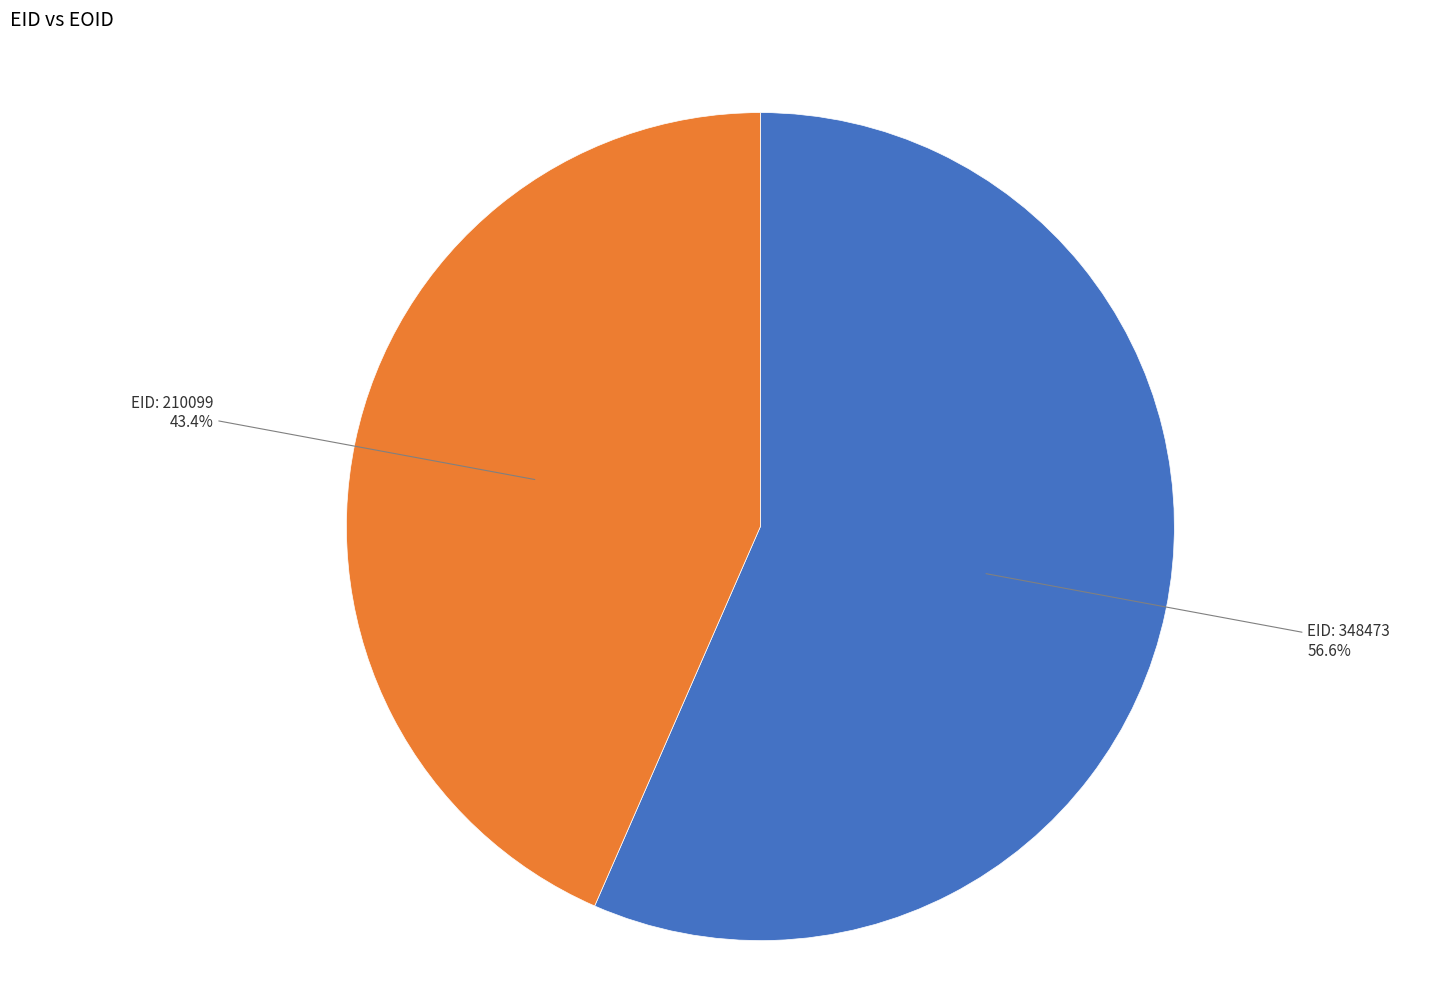

What is the ratio of the value at EID: 348473 to the value at EID: 210099?

1.3